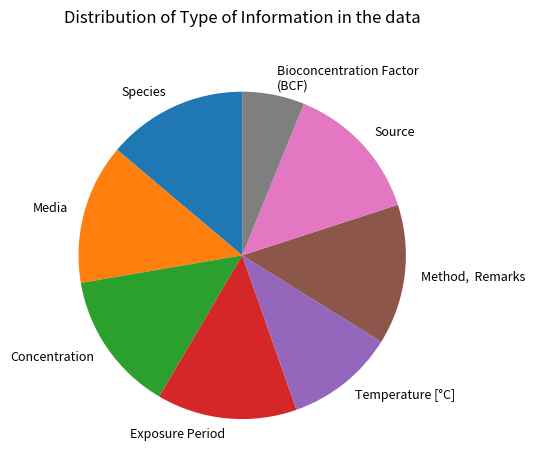

Is there any slice that represents more than half of the pie?

No